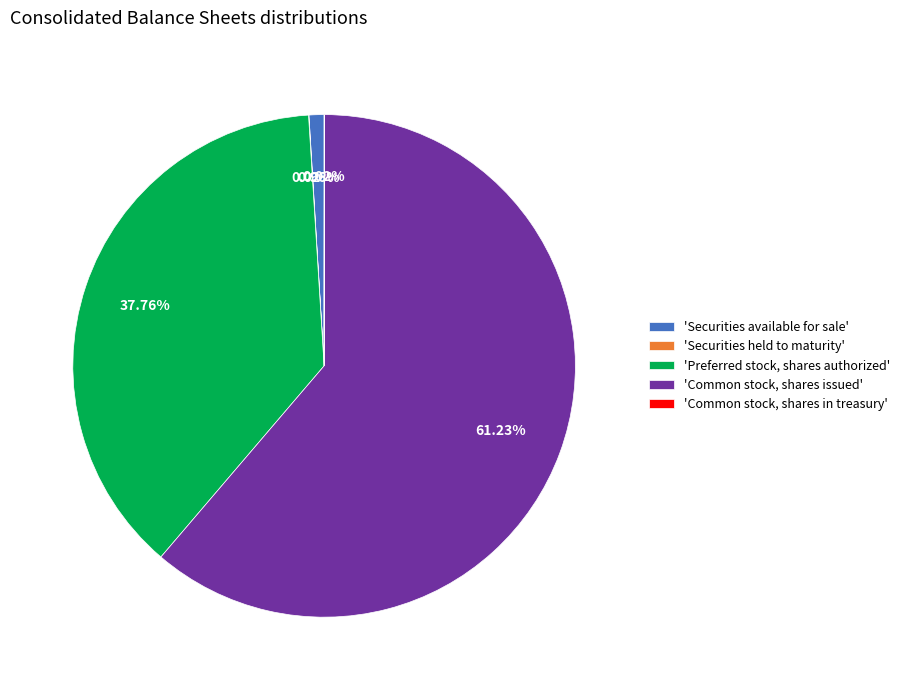

Which category has the biggest portion of the pie?

'Common stock, shares issued'